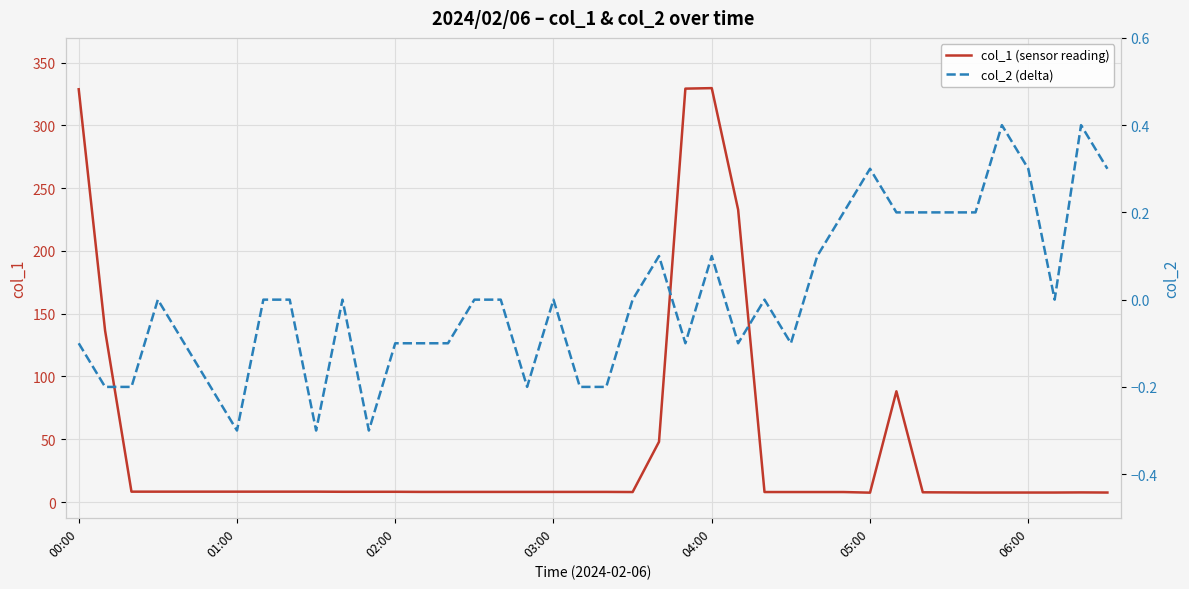

True or false: col_1 (sensor reading) and col_2 (delta) intersect in this chart.

False